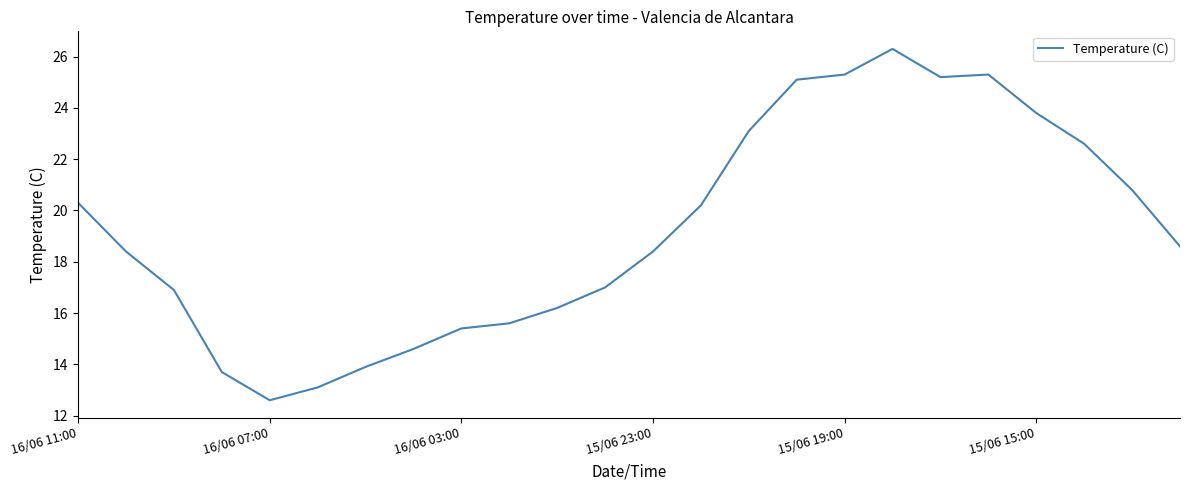

What is the average value?

19.3